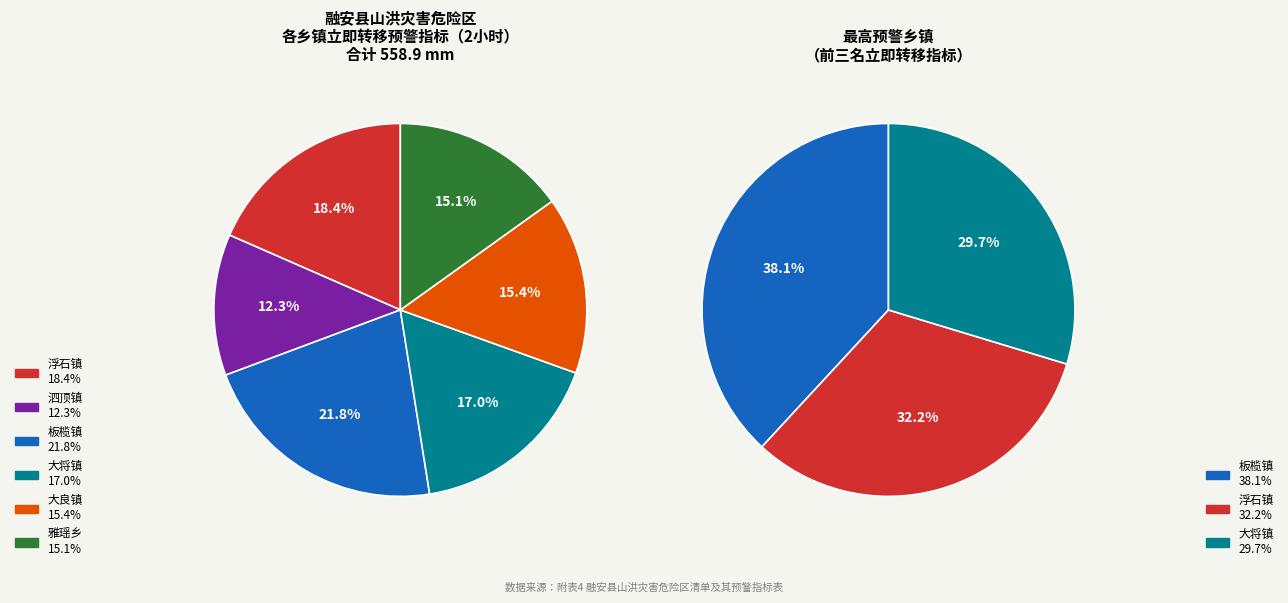

Count the number of slices in the pie.

6